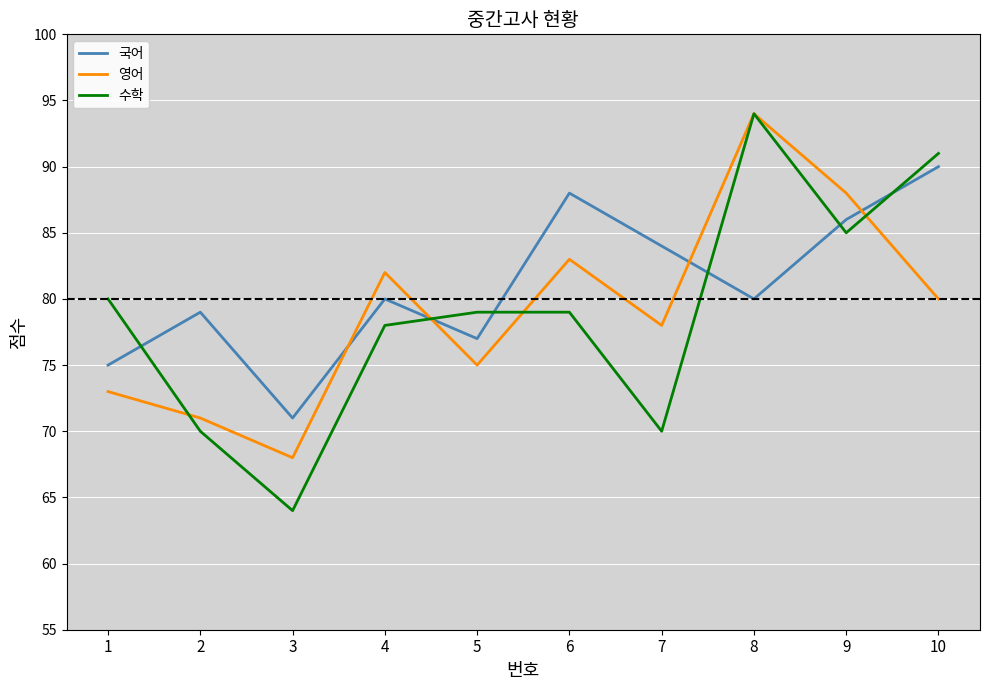

After their last crossing, which series has the higher values: 국어 or 수학?

수학